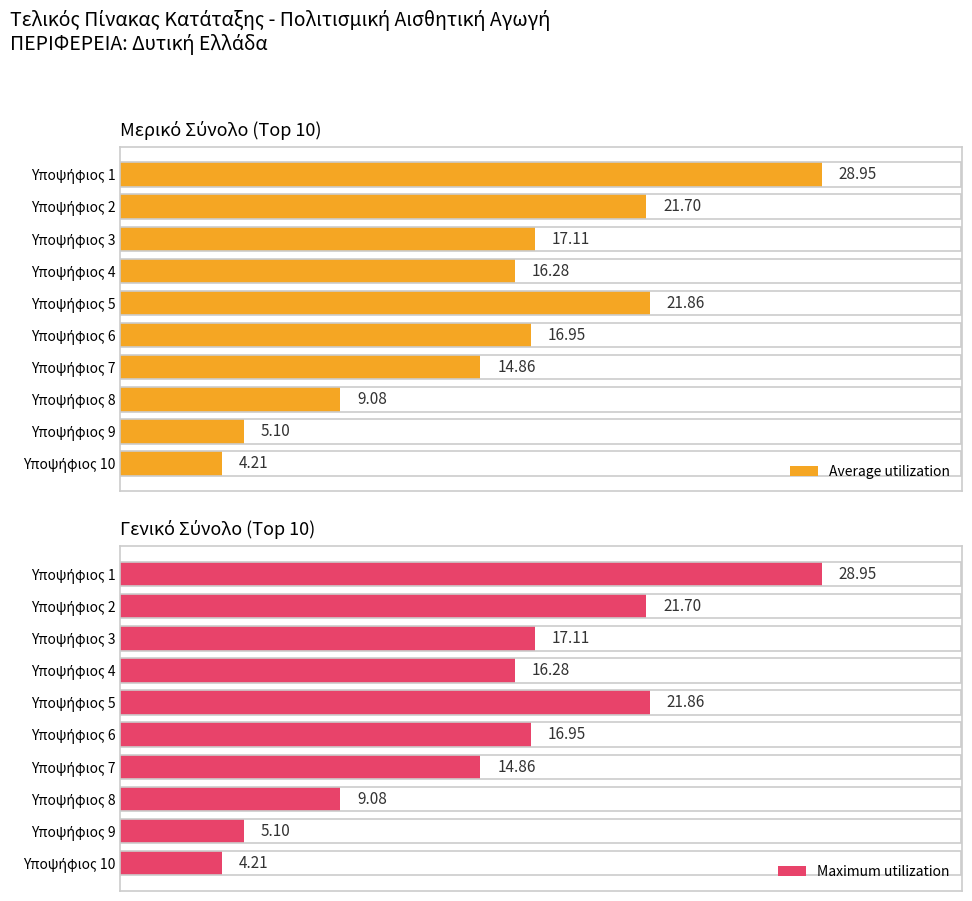

How many data points in Maximum utilization are above 16?

6